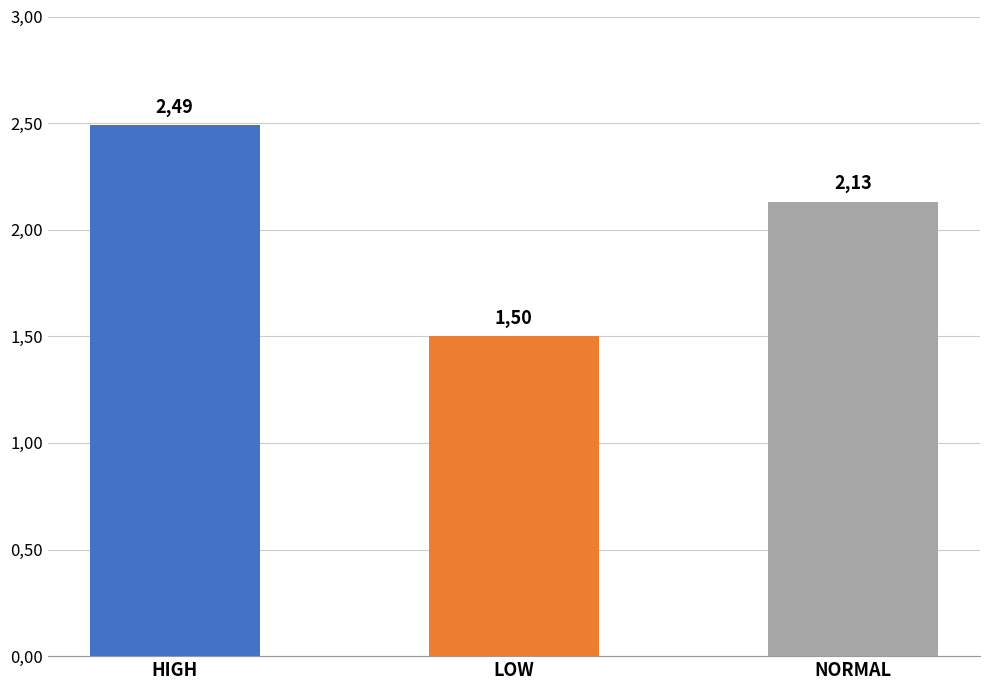

At which label does the data first exceed 2?

HIGH